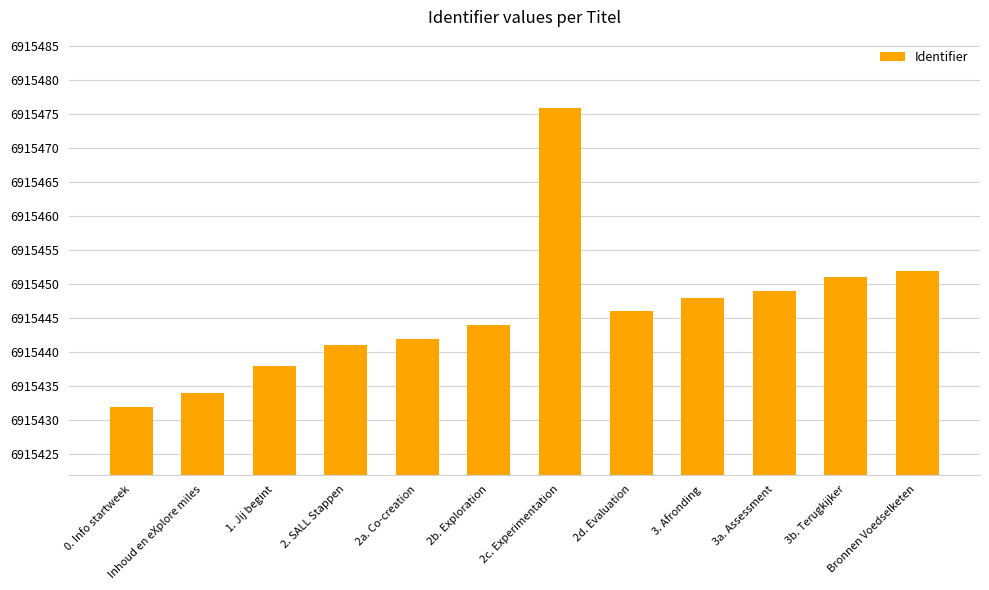

Rank the categories by value from highest to lowest.

2c. Experimentation, Bronnen Voedselketen, 3b. Terugkijker, 3a. Assessment, 3. Afronding, 2d. Evaluation, 2b. Exploration, 2a. Co-creation, 2. SALL Stappen, 1. Jij begint, Inhoud en eXplore miles, 0. Info startweek